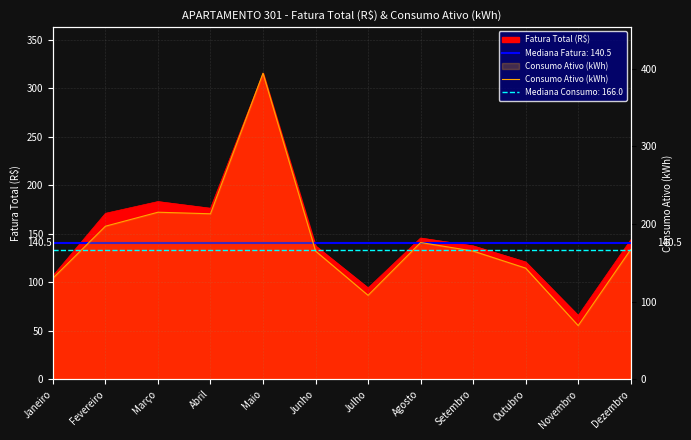

Read the value at Outubro, to the nearest 50.

150